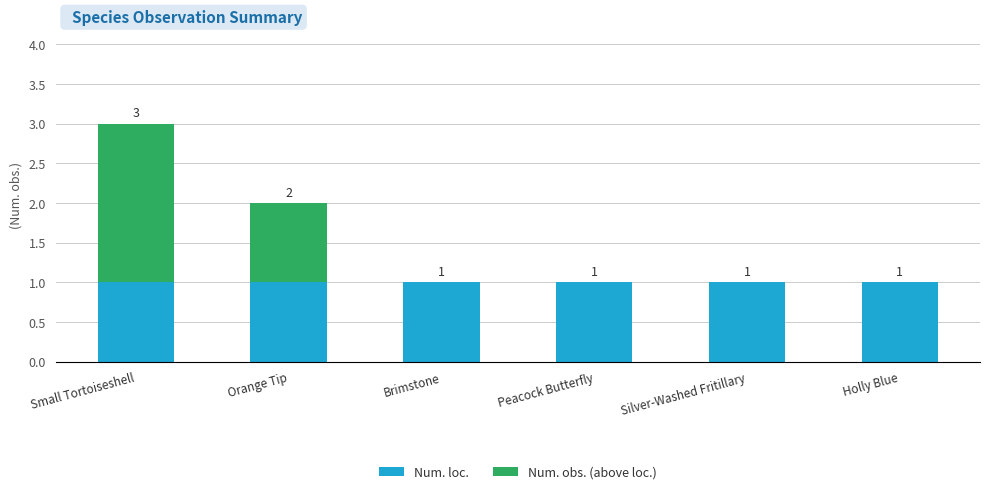

What are all the series names shown in the legend?

Num. loc., Num. obs. (above loc.)